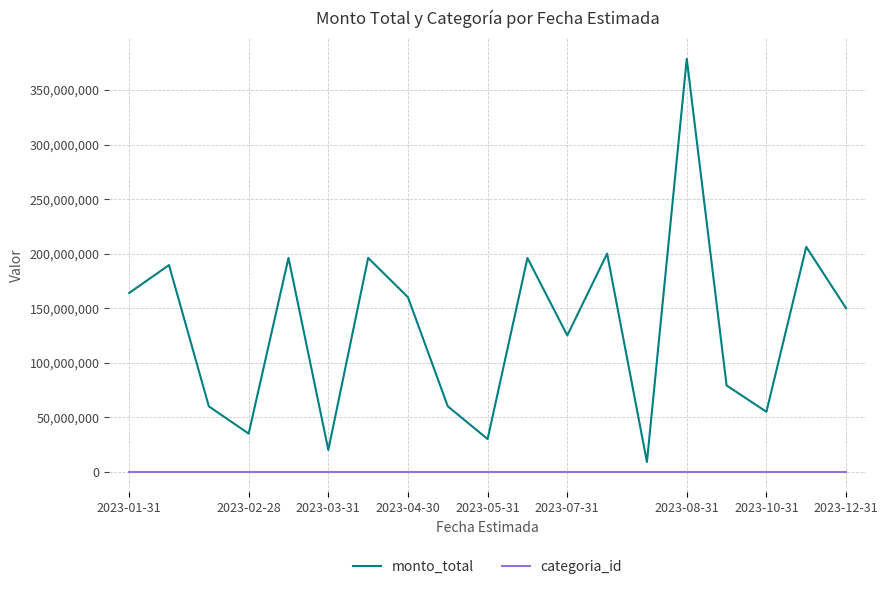

What is the average value of the categoria_id series?

35